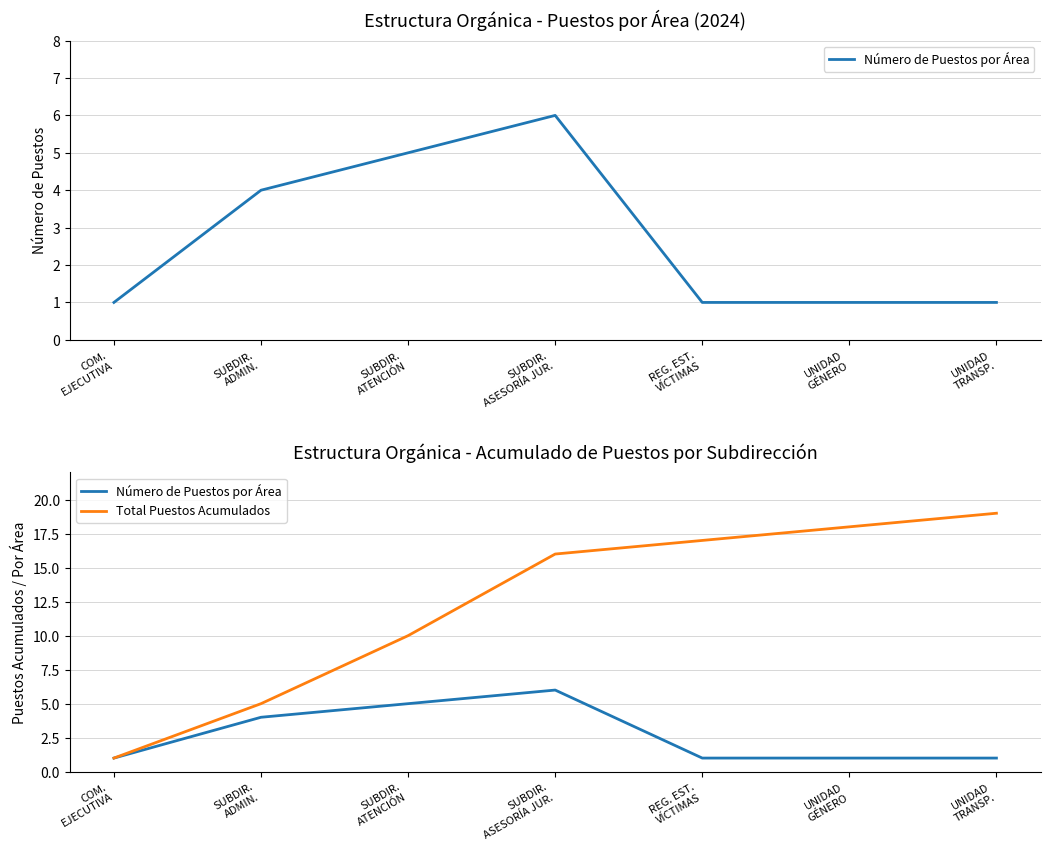

The value of Total Puestos Acumulados at UNIDAD
TRANSP. is 33. True or false?

False